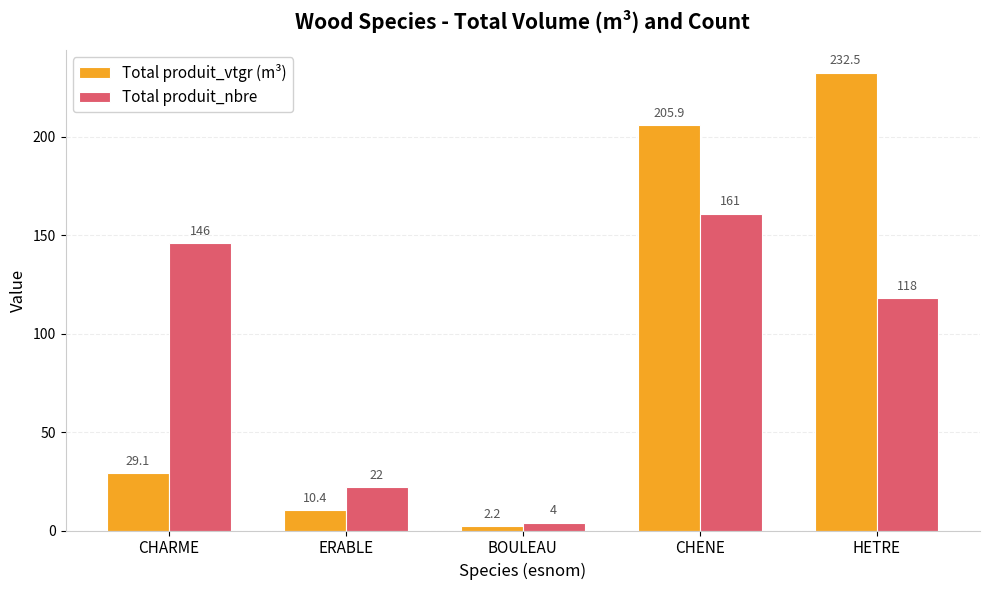

Between BOULEAU and HETRE, which series saw the biggest shift?

Total produit_vtgr (m³)